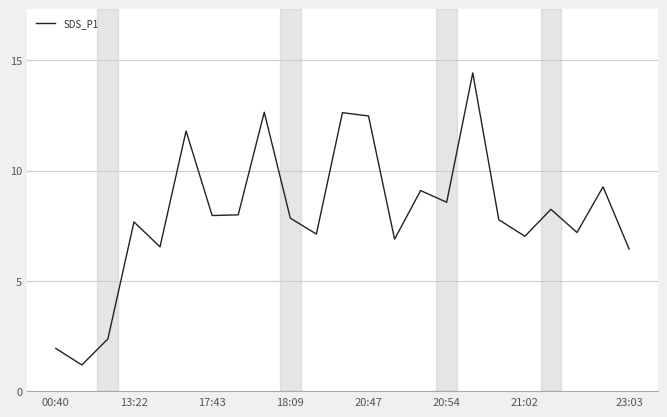

What is the difference between the maximum and minimum values?

13.2